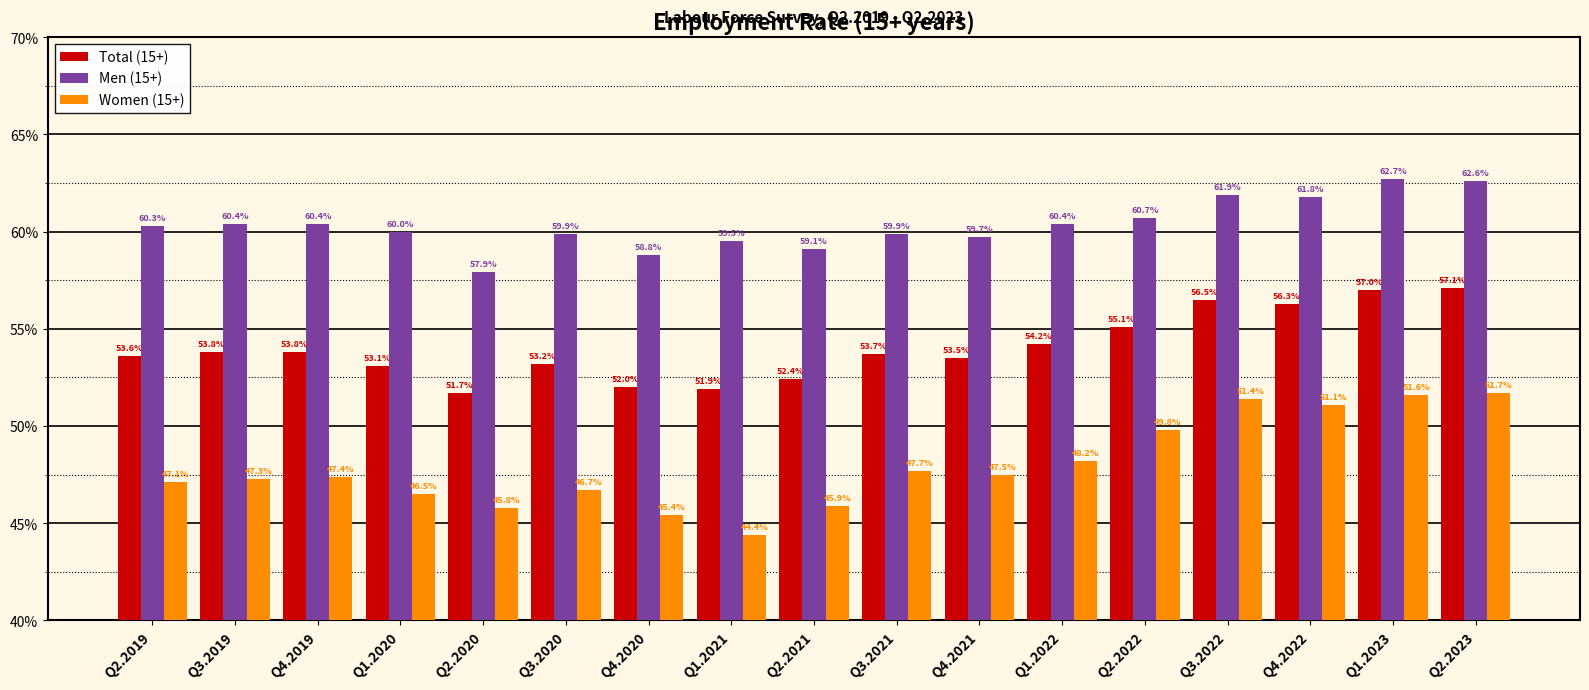

How many values in the Women (15+) series exceed 47?

11